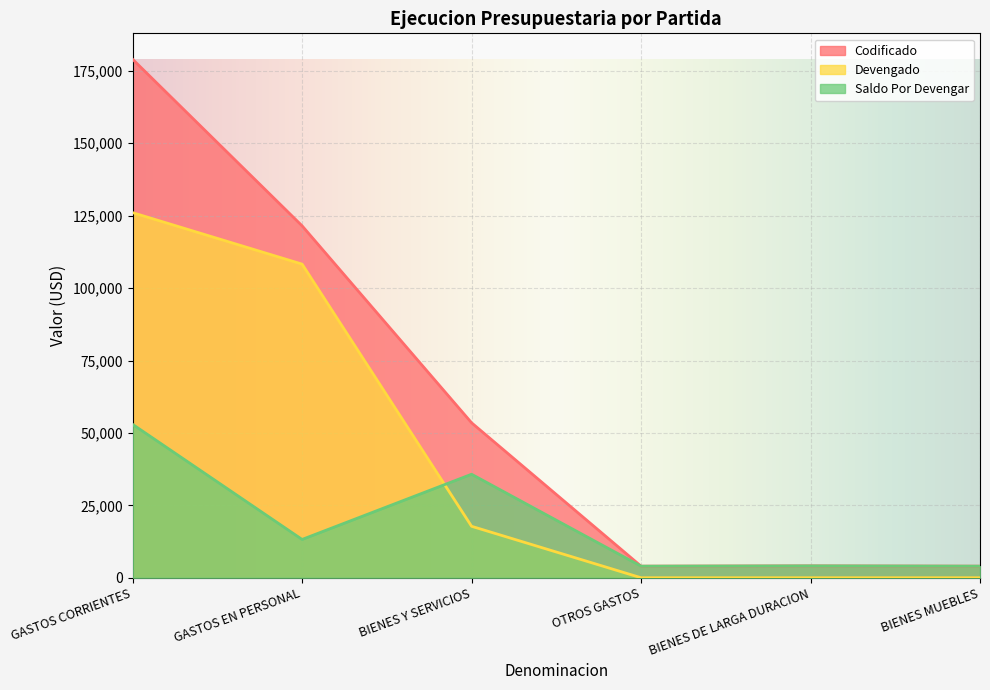

Reading left to right, what are all the values shown in this chart?

Codificado: 179011.0	121506.0	53505.0	4000.0	4100.0	4000.0
Devengado: 126050.4	108281.9	17768.5	0.0	0.0	0.0
Saldo Por Devengar: 52960.6	13224.1	35736.5	4000.0	4100.0	4000.0